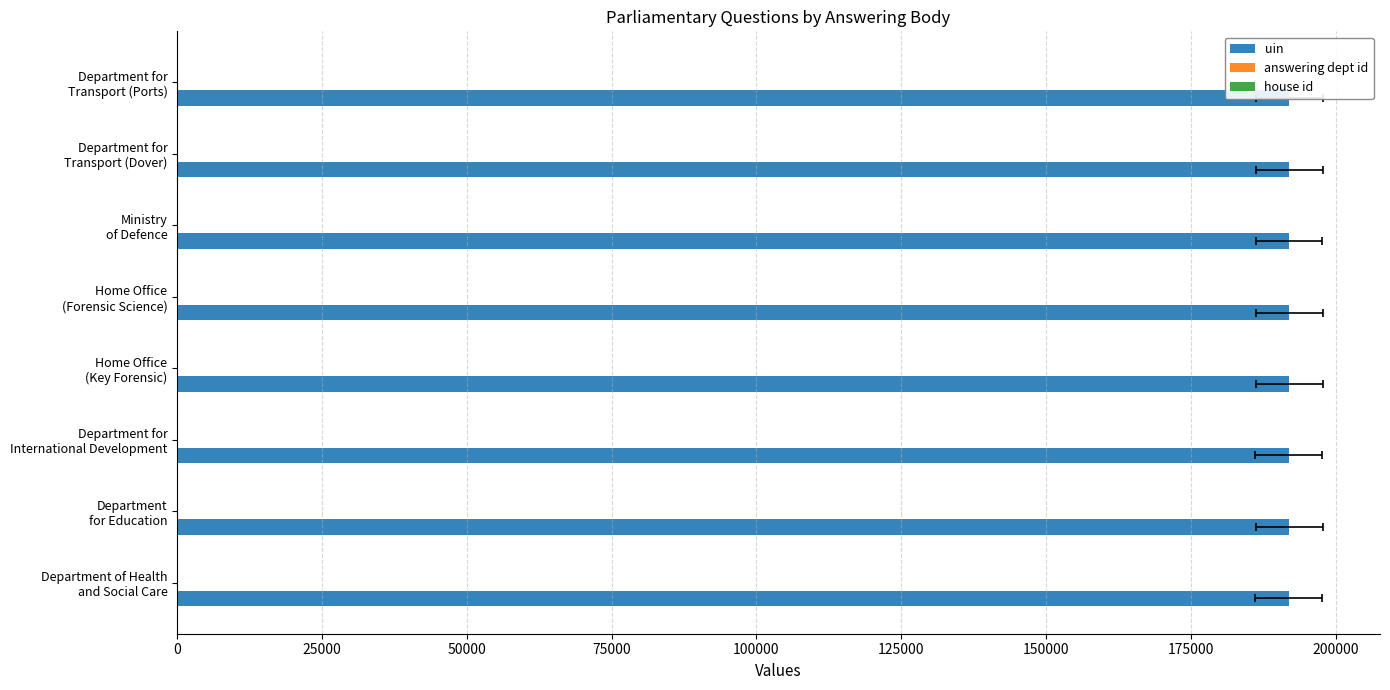

How many bars are there in total?

24